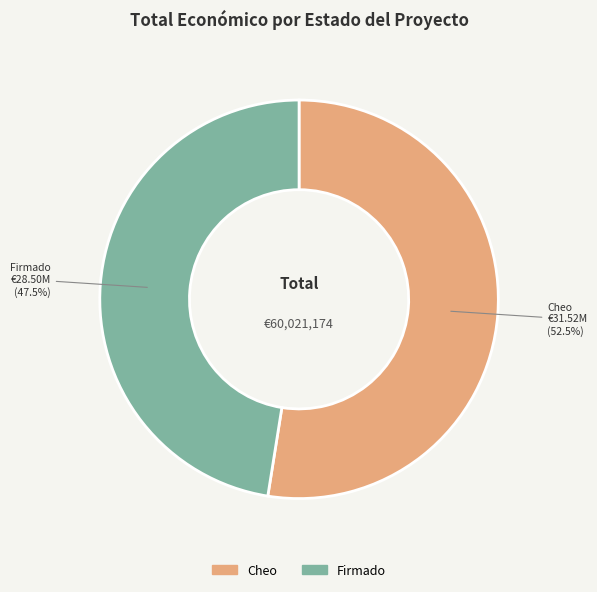

How much of the chart is everything except Cheo?

47.5%